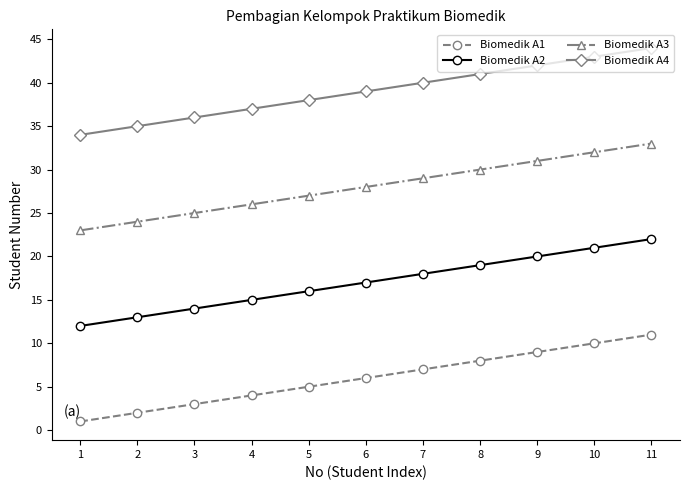

What is the difference between the maximum and minimum values in the Biomedik A2 series?

10